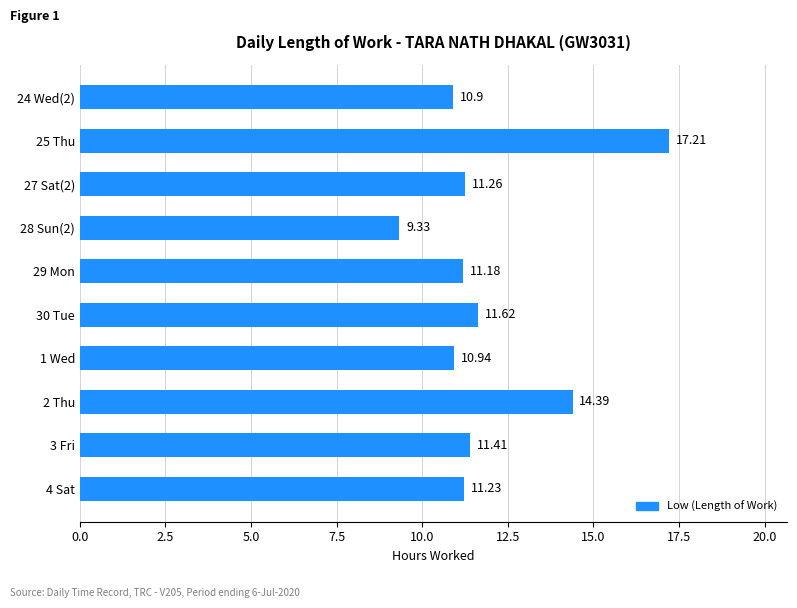

What is the smallest value displayed?

9.3